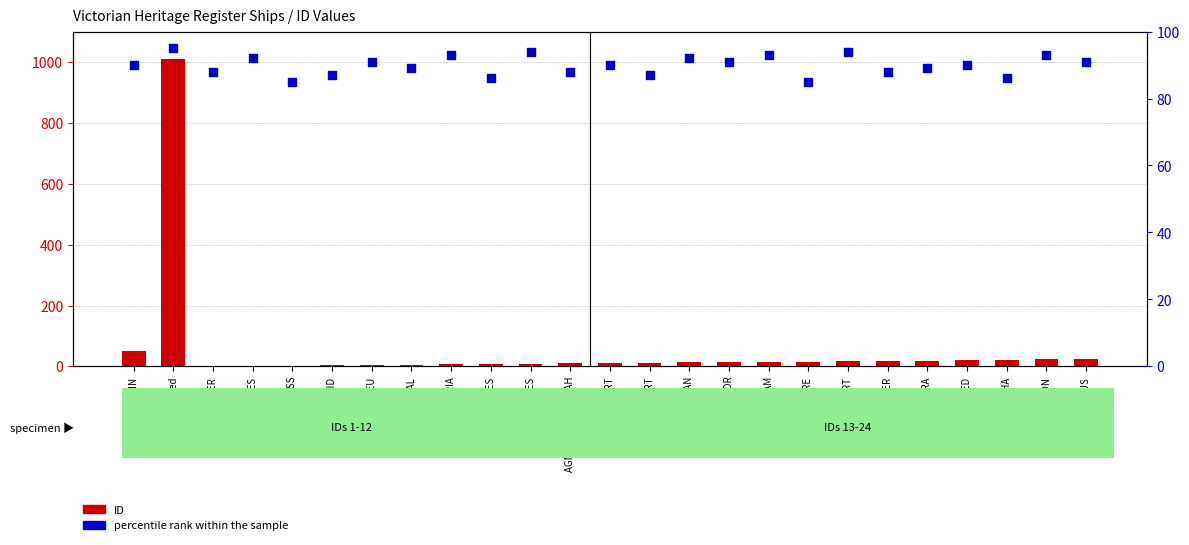

Is the value of percentile rank within the sample at ALCANDRE greater than the value of ID at ACHILLES?

Yes